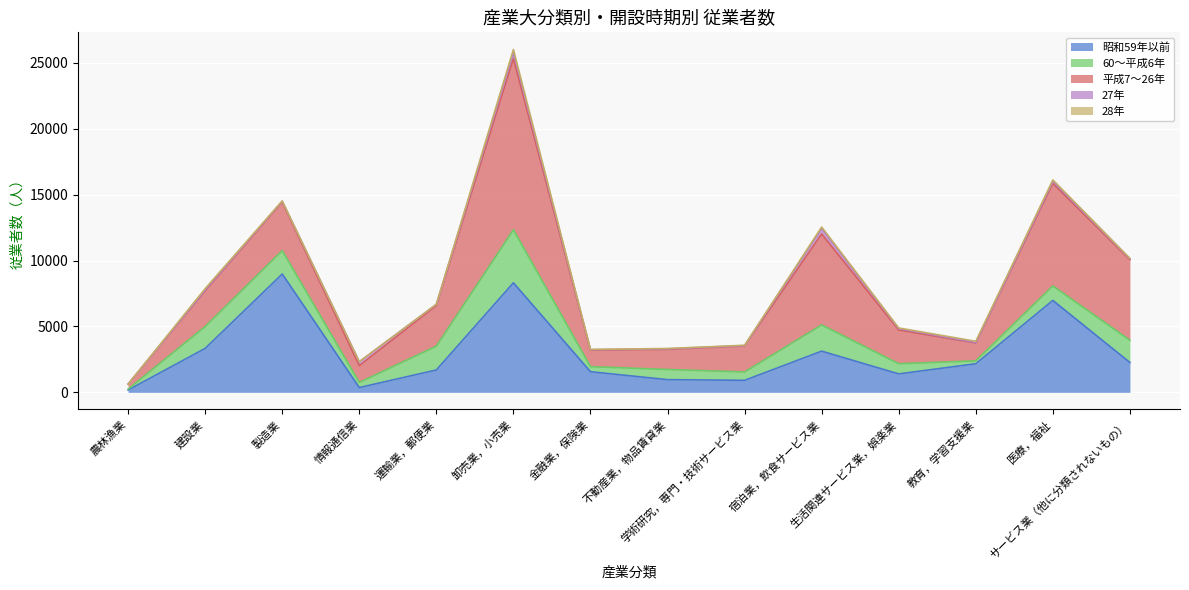

How many lines are shown in the chart?

5